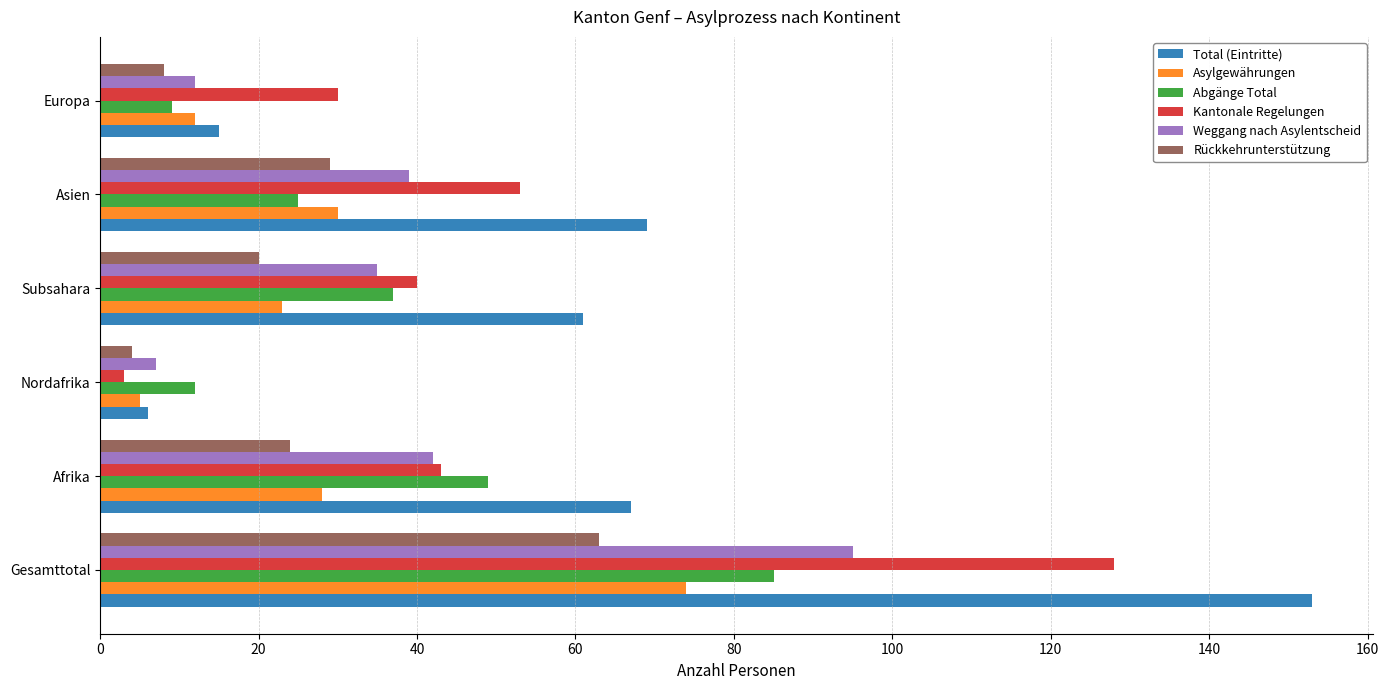

Rank the series by their maximum value, from highest to lowest.

Total (Eintritte), Kantonale Regelungen, Weggang nach Asylentscheid, Abgänge Total, Asylgewährungen, Rückkehrunterstützung